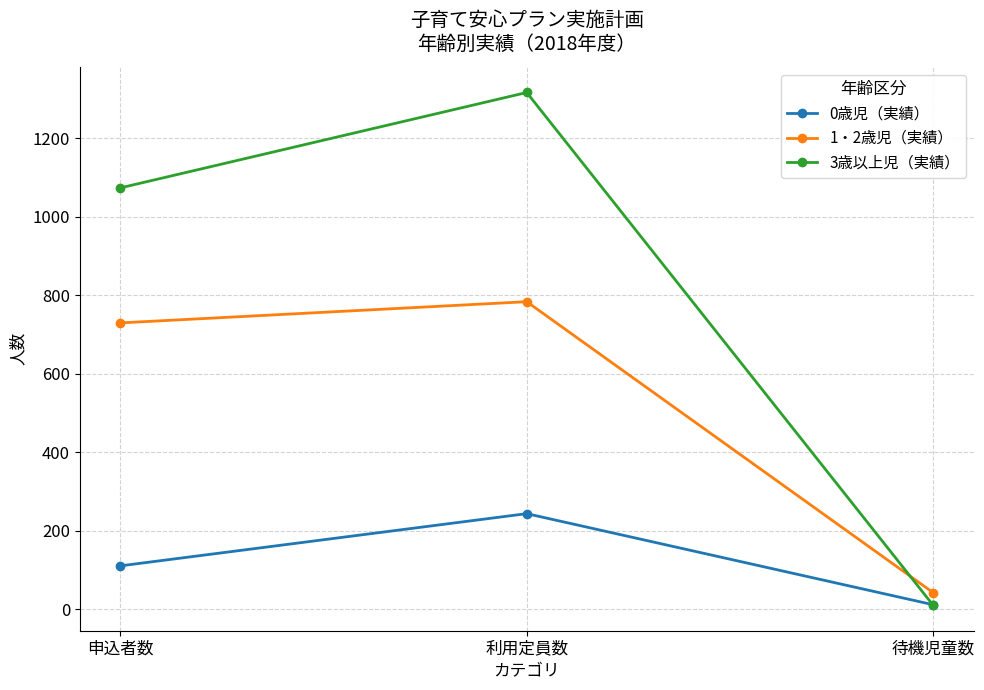

What is the average value of the 1・2歳児（実績） series?

519